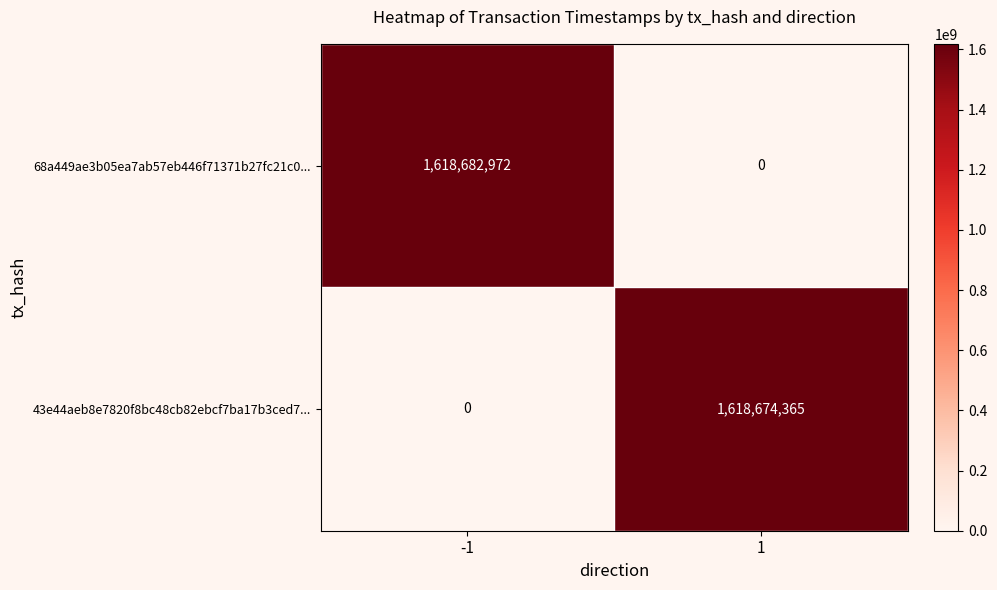

True or false: 68a449ae3b05ea7ab57eb446f71371b27fc21c0... has a value of 1618682972 at -1.

True